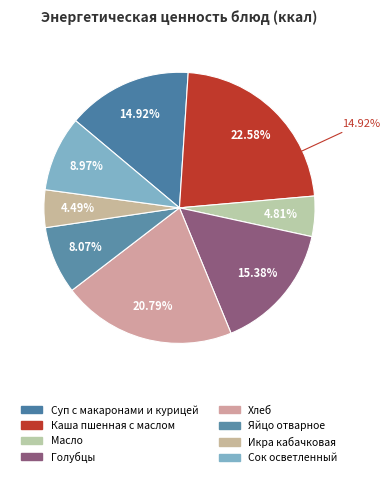

To the nearest percent, what percentage of the pie is Суп с макаронами и курицей?

15%